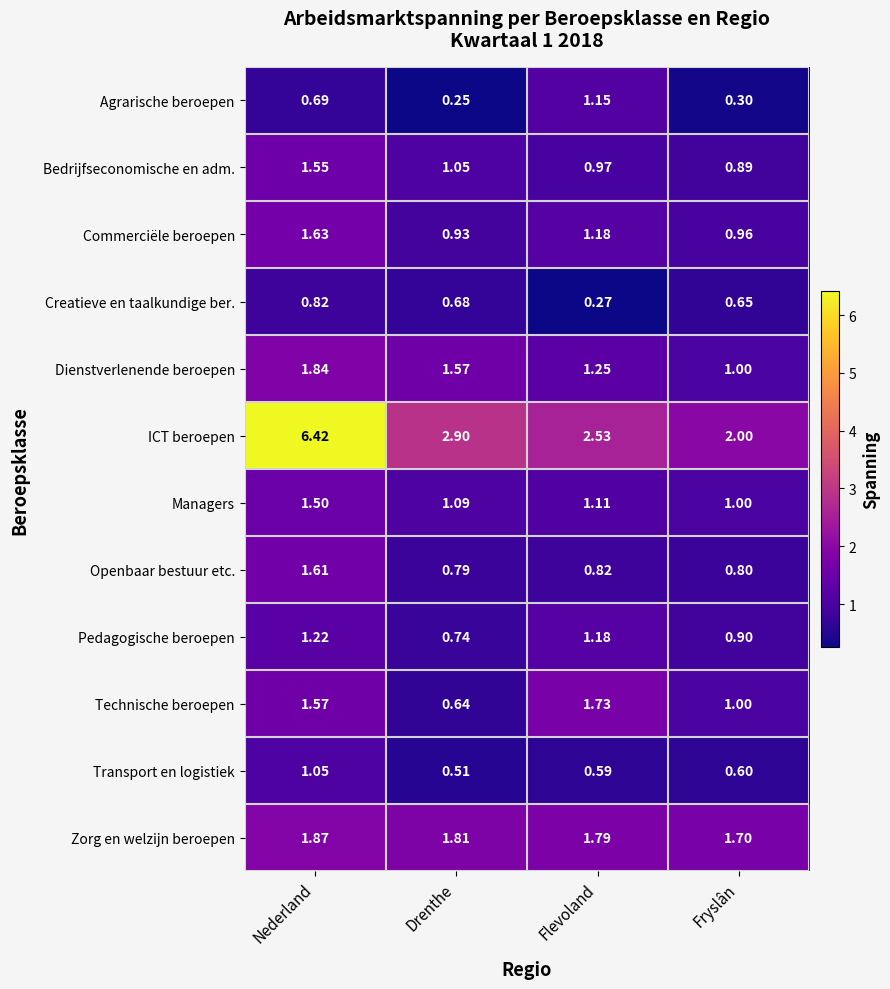

Where is Dienstverlenende beroepen nearest to the value 1?

Fryslân